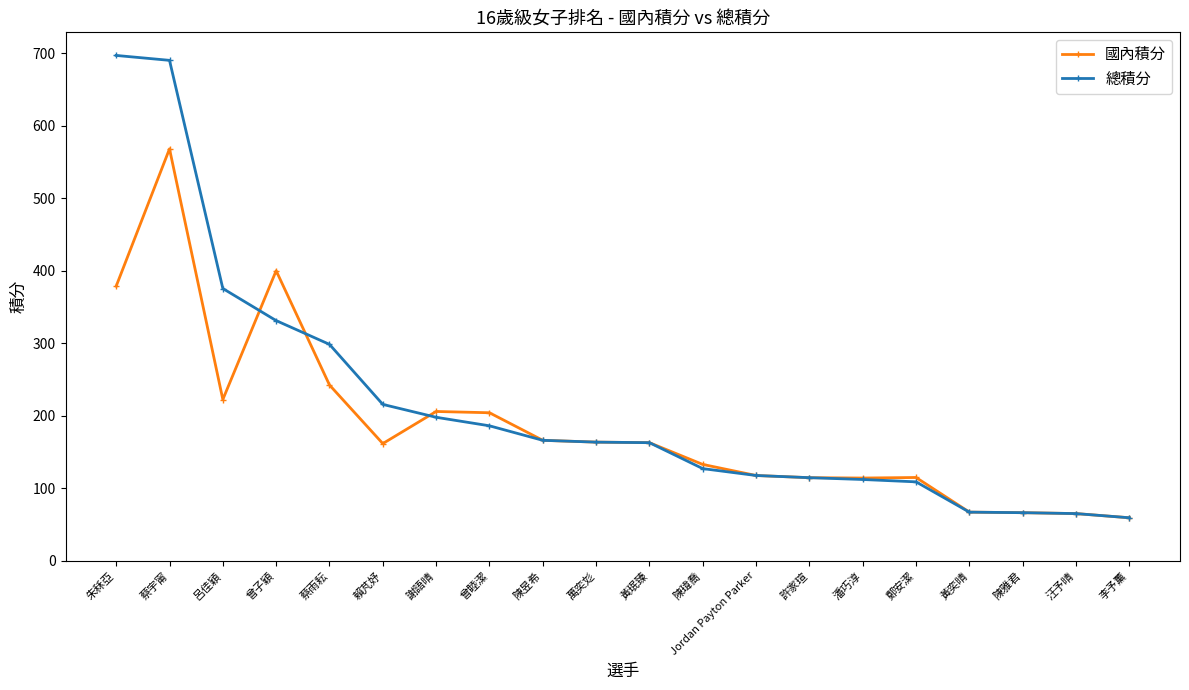

Which series changed the most between 朱秝亞 and 許家瑄?

總積分